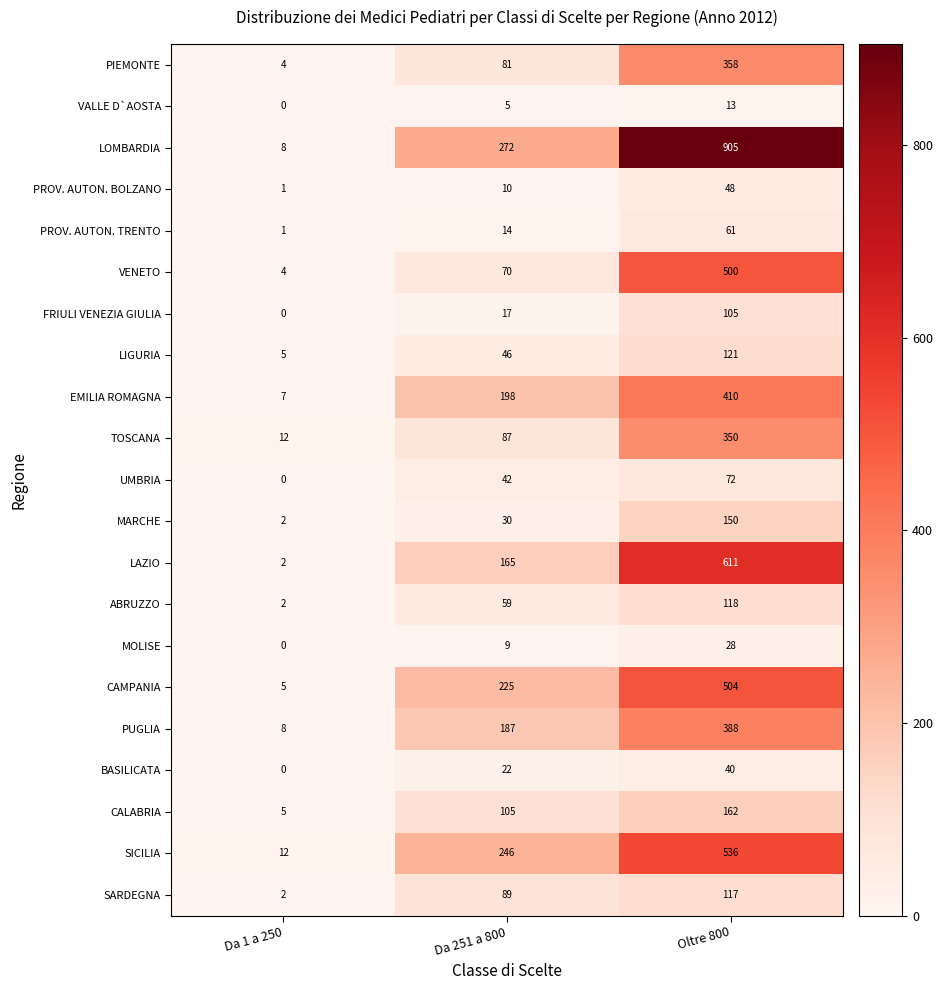

Count the number of data series in this chart.

21